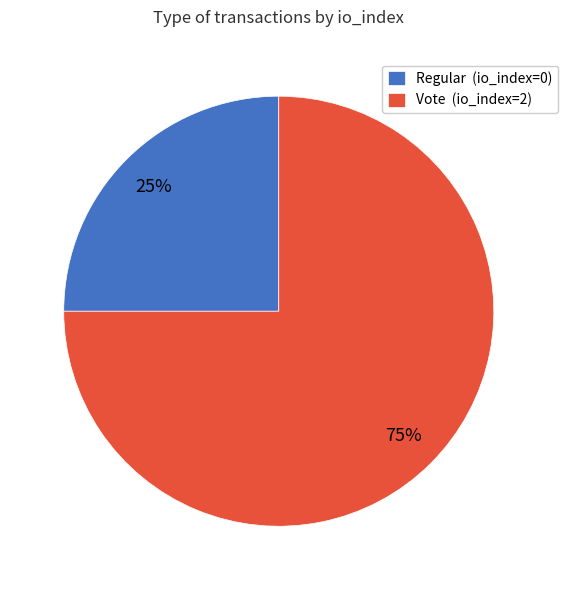

Which category has the biggest portion of the pie?

Vote